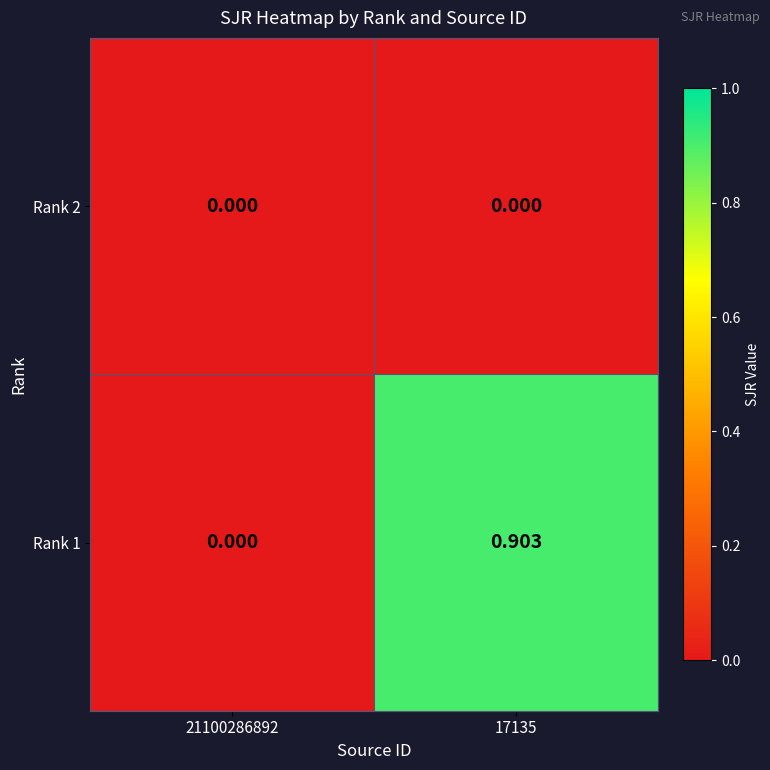

Is the value of Rank 2 at 21100286892 greater than the value of Rank 1 at 17135?

No